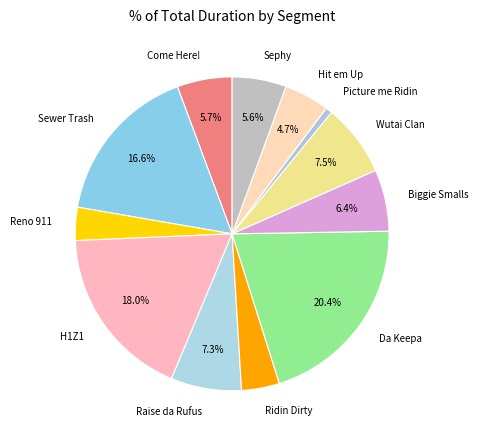

To the nearest percent, what percentage of the pie is Picture me Ridin?

1%